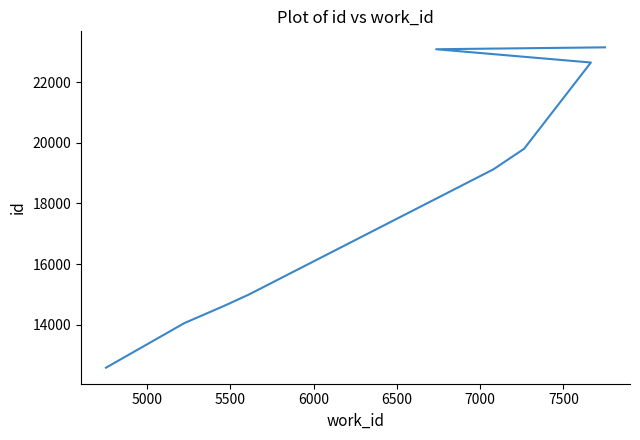

True or false: the data has more than 1 interior local peaks.

False